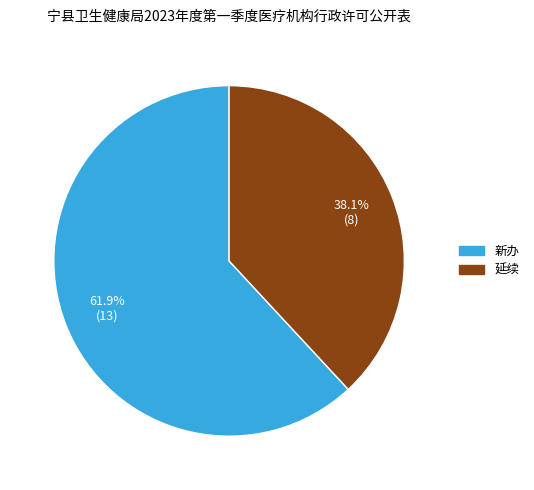

What percentage is the 新办 slice, to the nearest percent?

62%